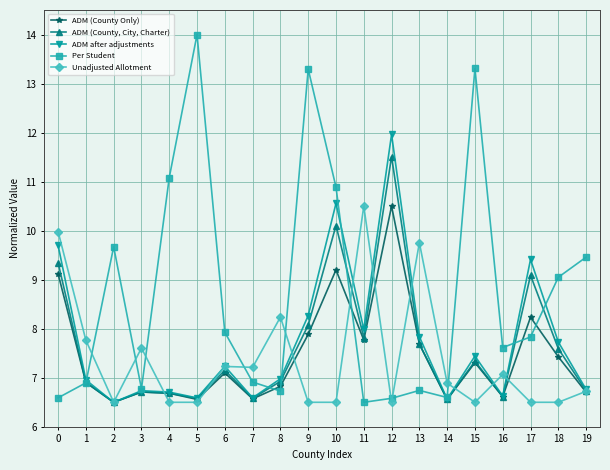

Does the chart display data point markers on the line(s)?

Yes